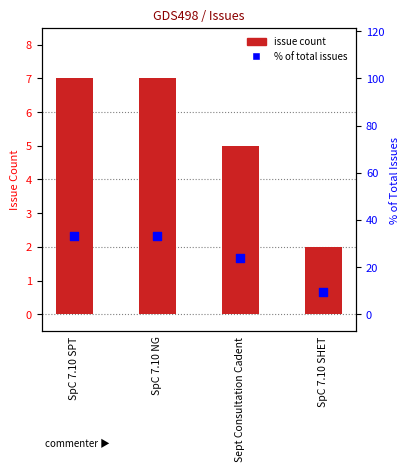

What is the ratio of the value at SpC 7.10 NG to the value at SpC 7.10 SPT?

1.0